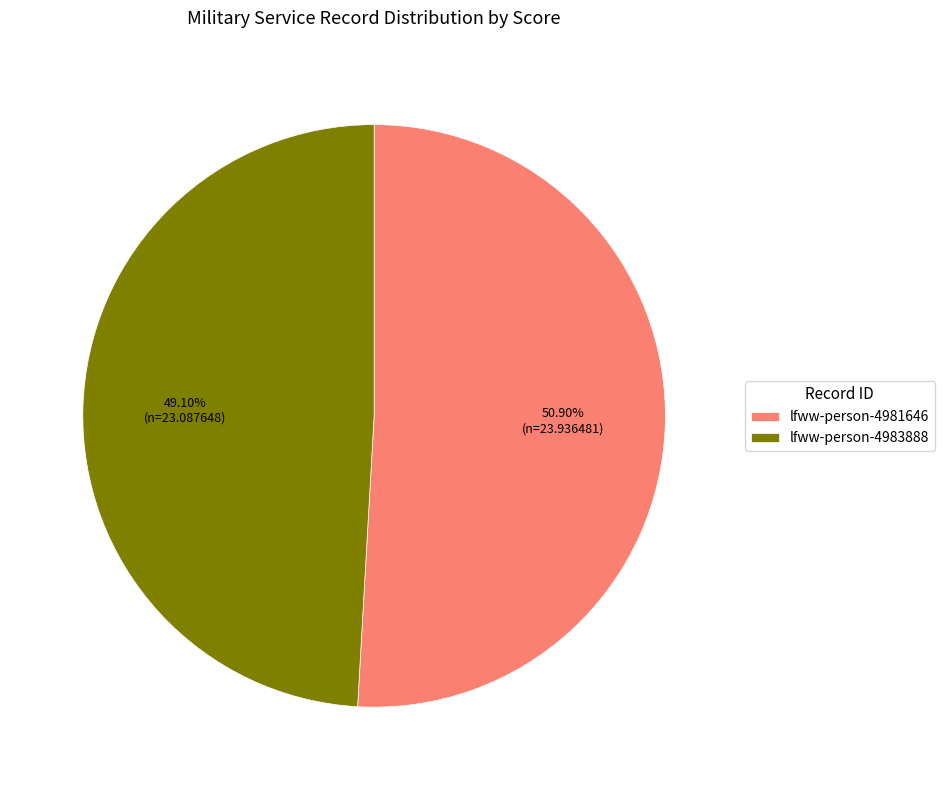

Rank the categories by value from highest to lowest.

lfww-person-4981646, lfww-person-4983888